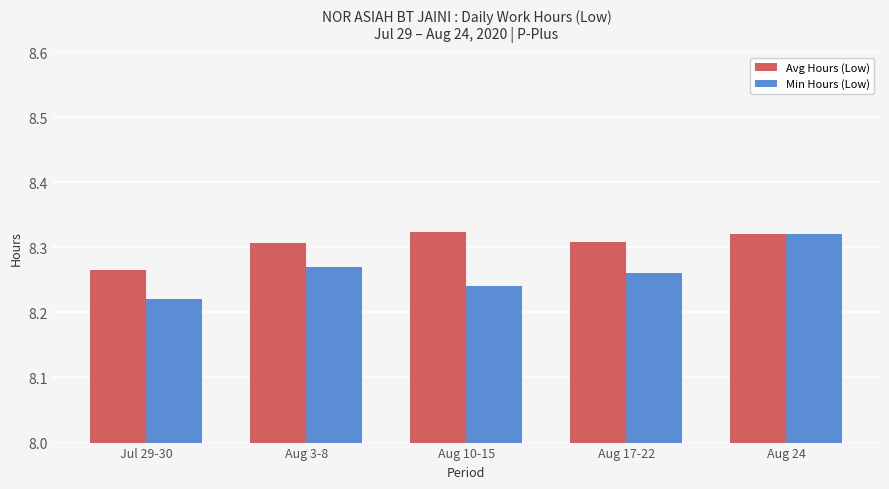

What are all the series names shown in the legend?

Avg Hours (Low), Min Hours (Low)